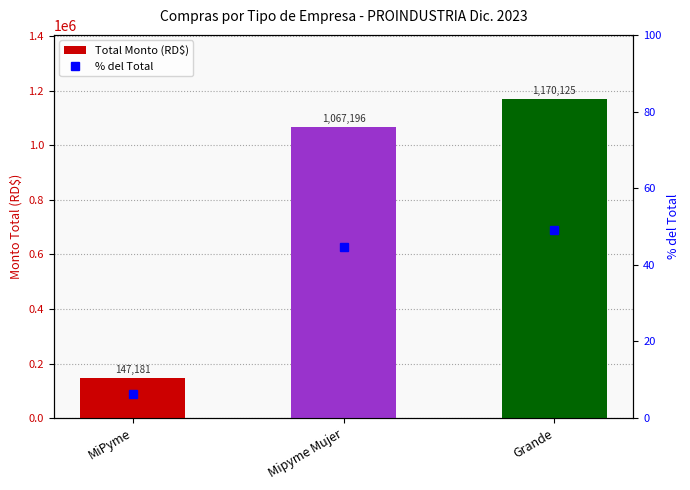

What are all the series names shown in the legend?

Total Monto (RD$), % del Total